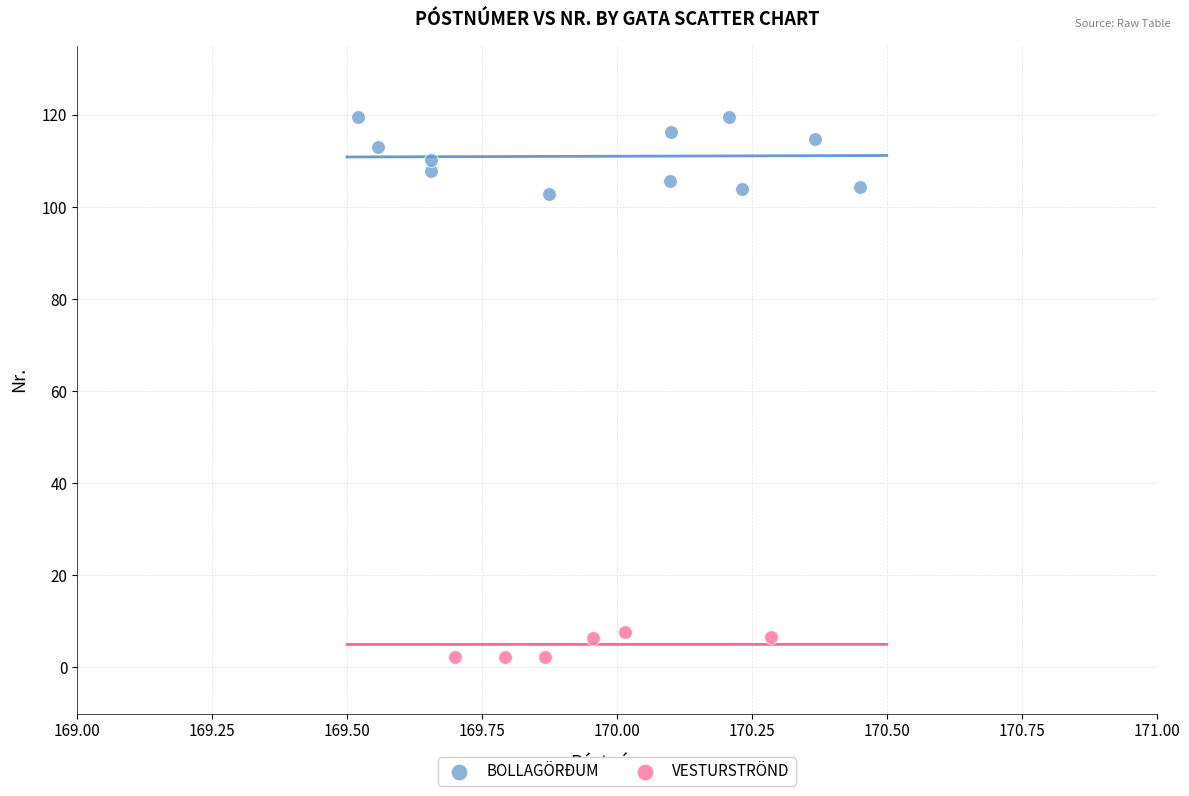

Which series contains the highest Y value?

BOLLAGÖRÐUM